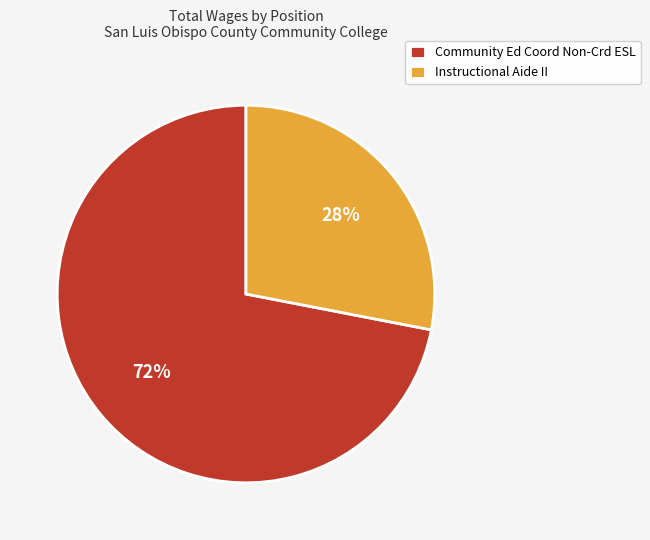

Does Instructional Aide II represent more than half of the total?

No